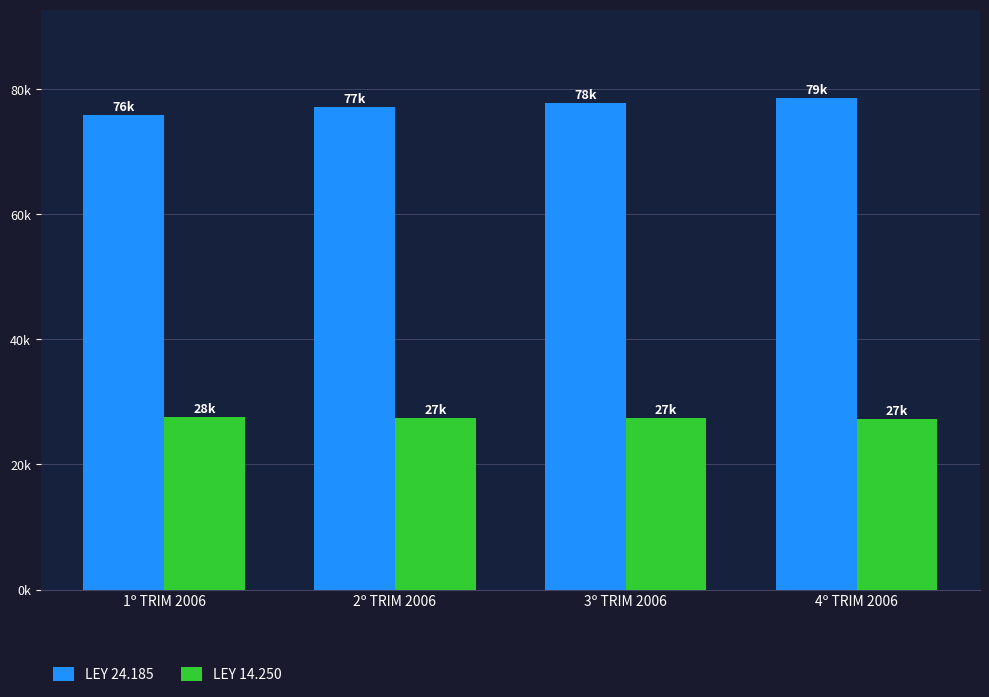

Reading right to left, transcribe all the data shown in this chart.

LEY 24.185: 78571	77792	77160	75916
LEY 14.250: 27295	27381	27481	27542